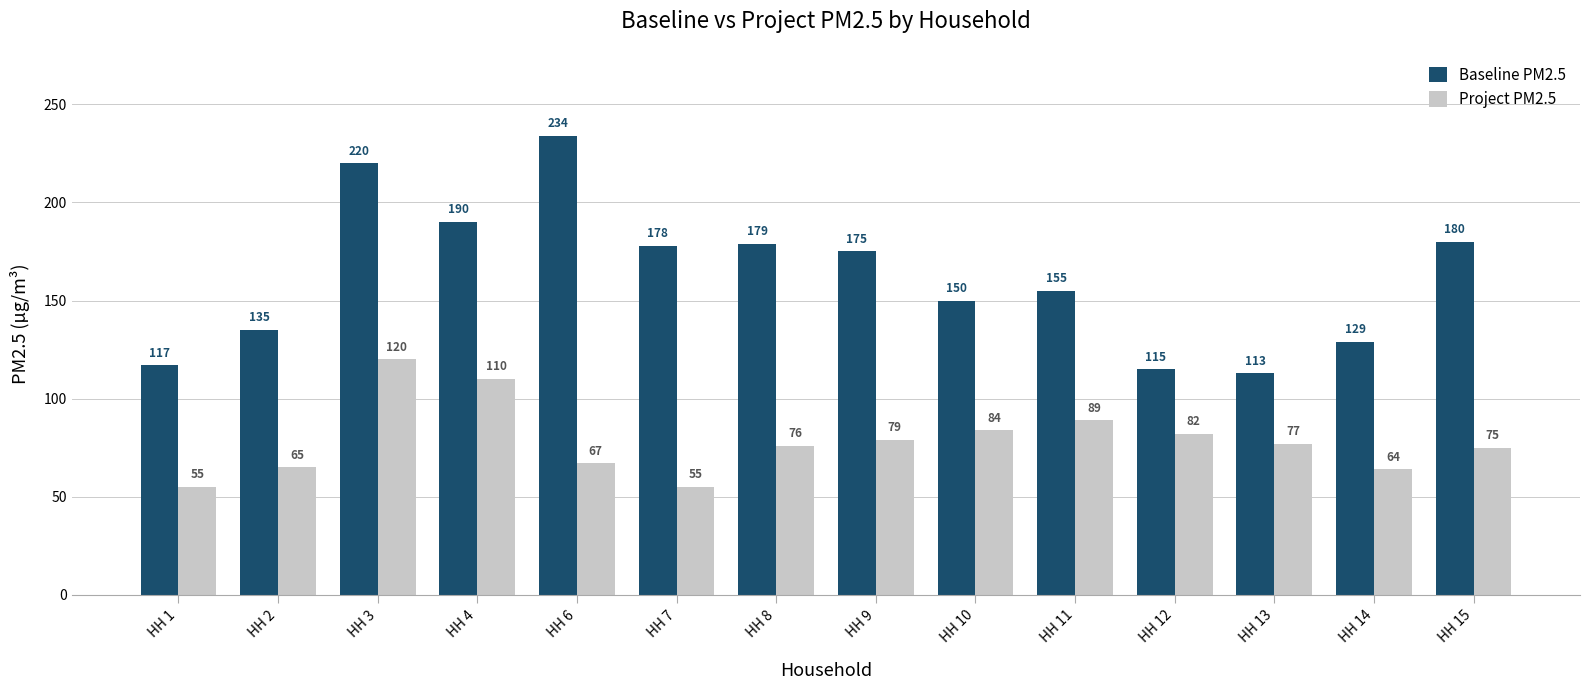

What are all the series names shown in the legend?

Baseline PM2.5, Project PM2.5